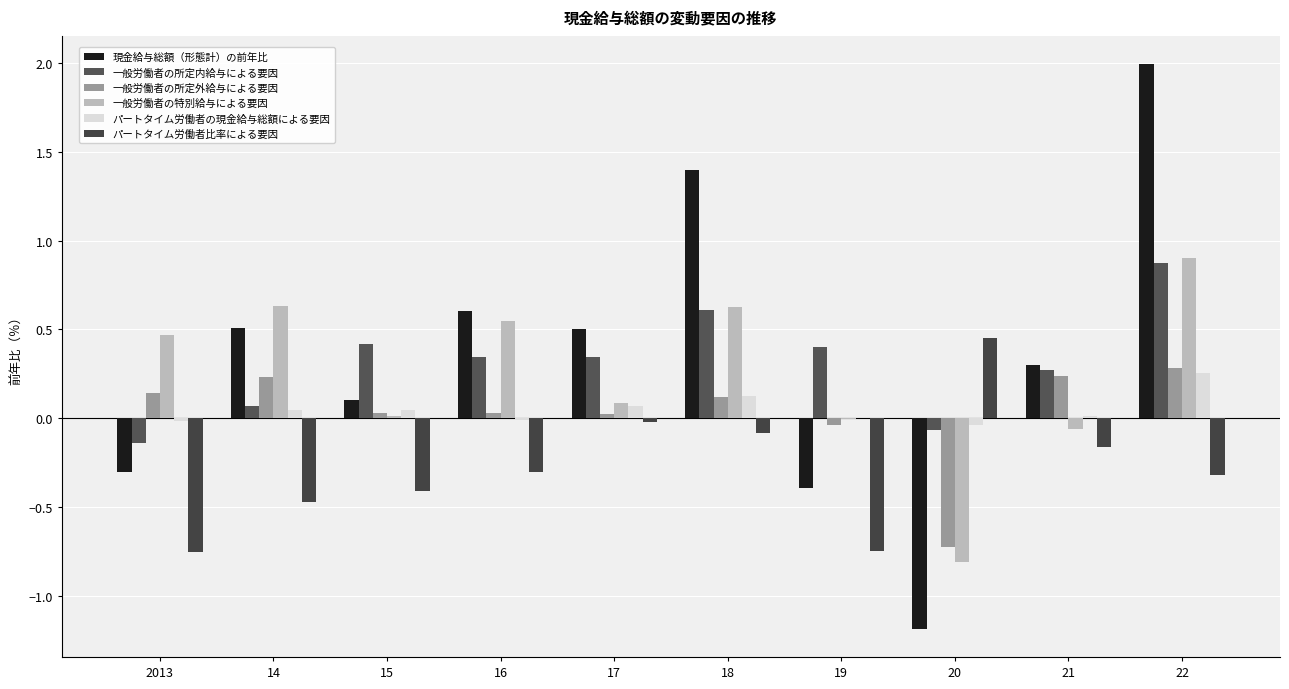

What is the average value of the 現金給与総額（形態計）の前年比 series?

0.4